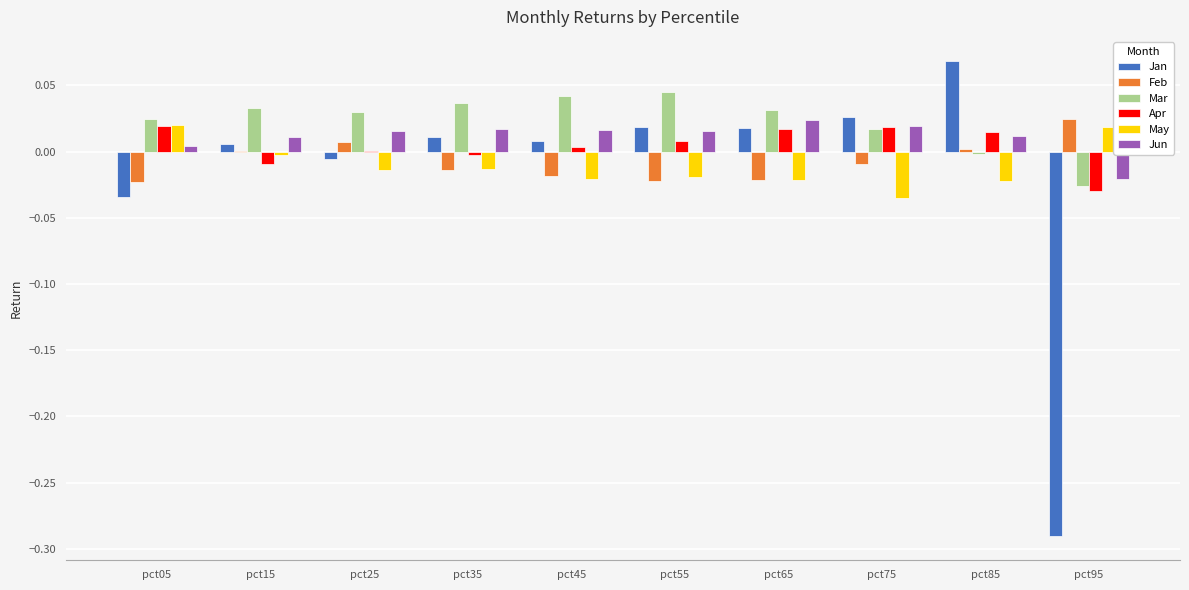

Which series changed the most between pct35 and pct95?

Jan